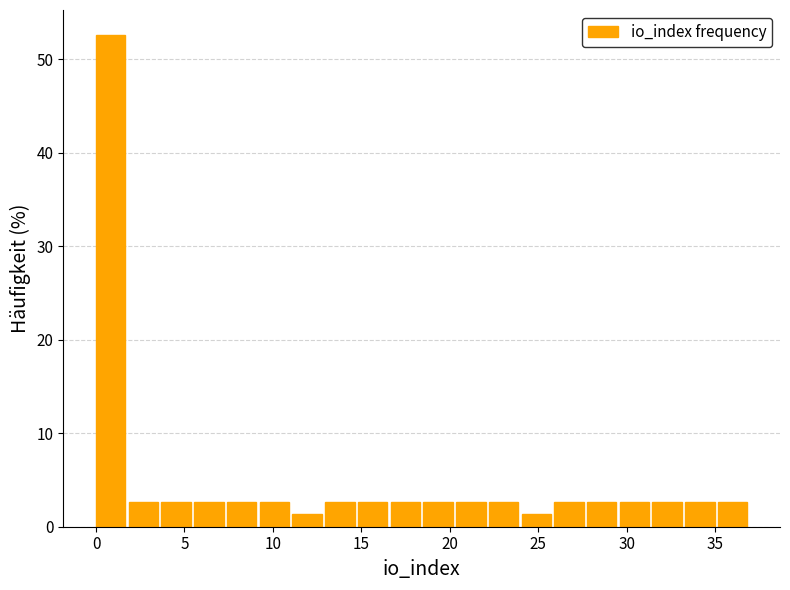

Read against the x-axis, roughly where is the centre of the tallest bar?

1.0